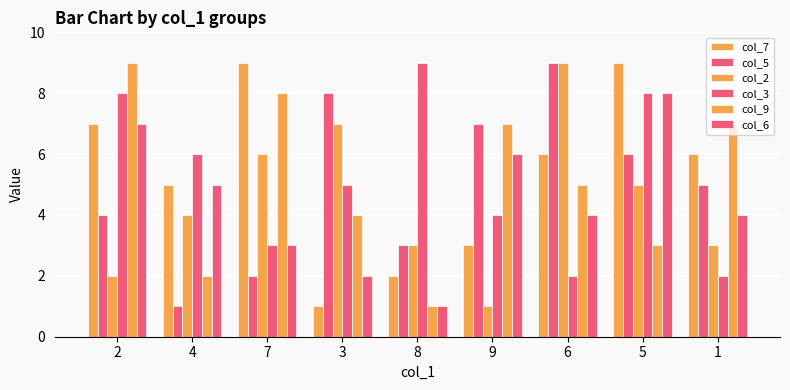

What is the lowest value of the col_2 series?

1